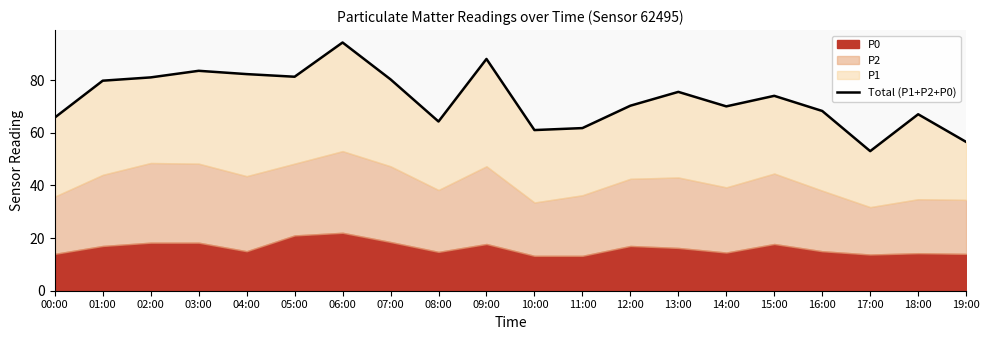

Between 09:00 and 14:00, which is larger?

09:00